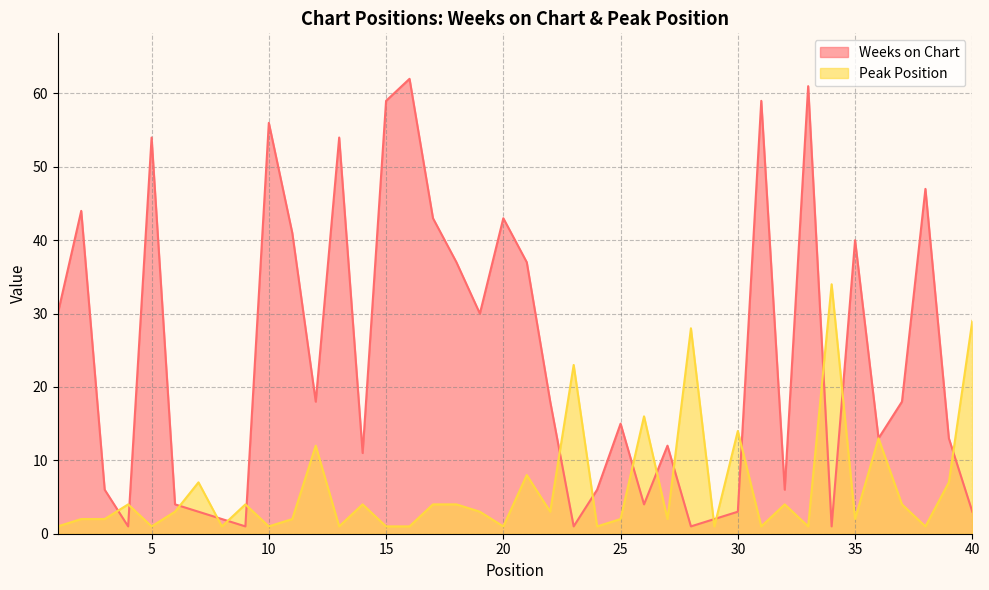

How many lines are shown in the chart?

2